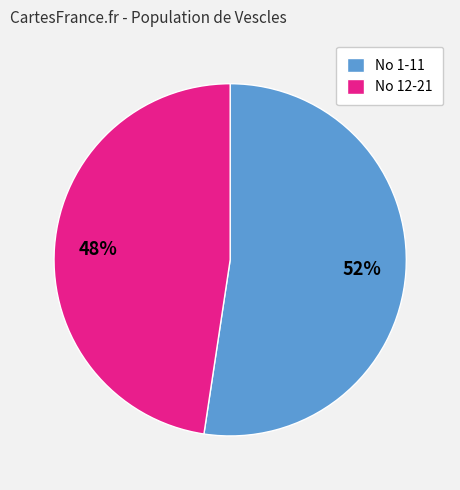

Which category accounts for the majority?

No 1-11